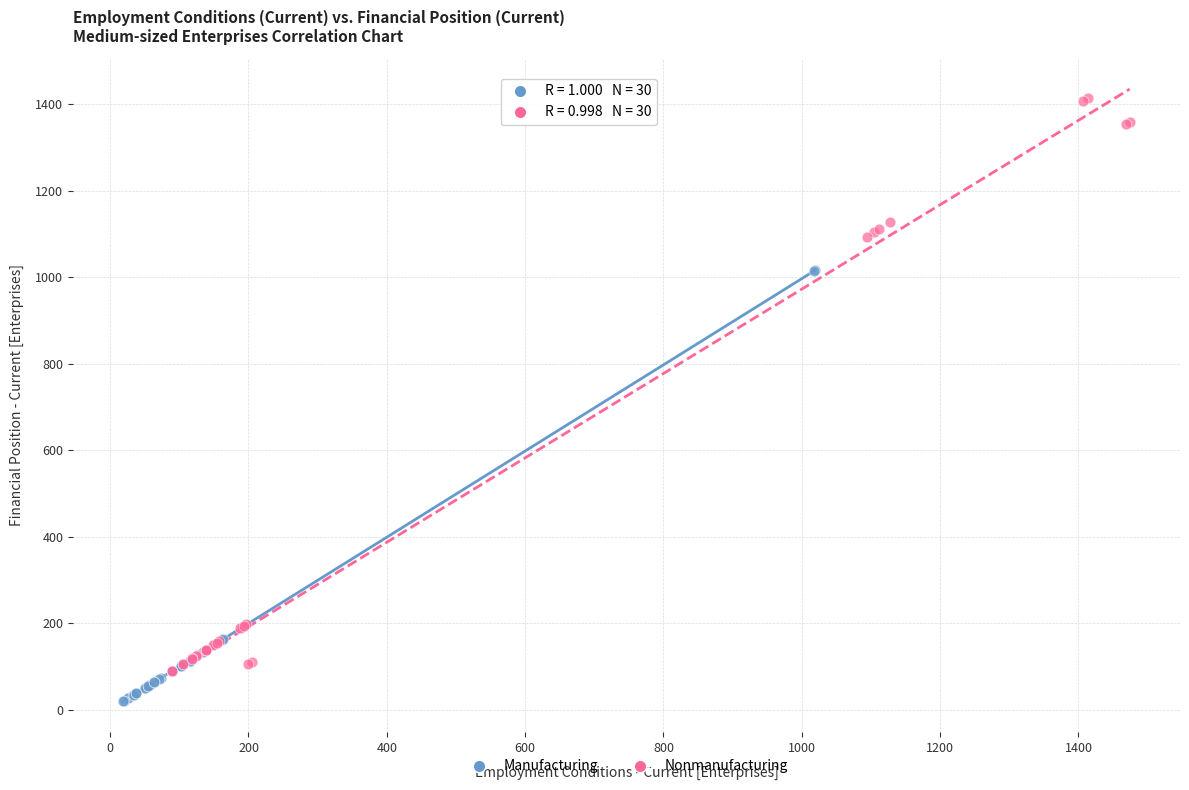

Which series reaches the minimum Y coordinate?

Manufacturing